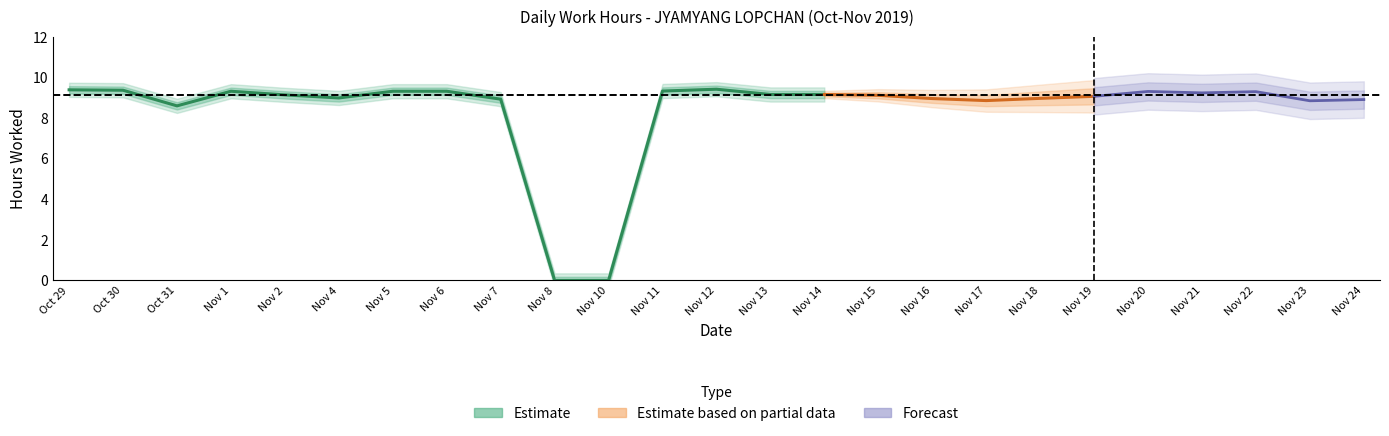

What position from the left is 14?

15